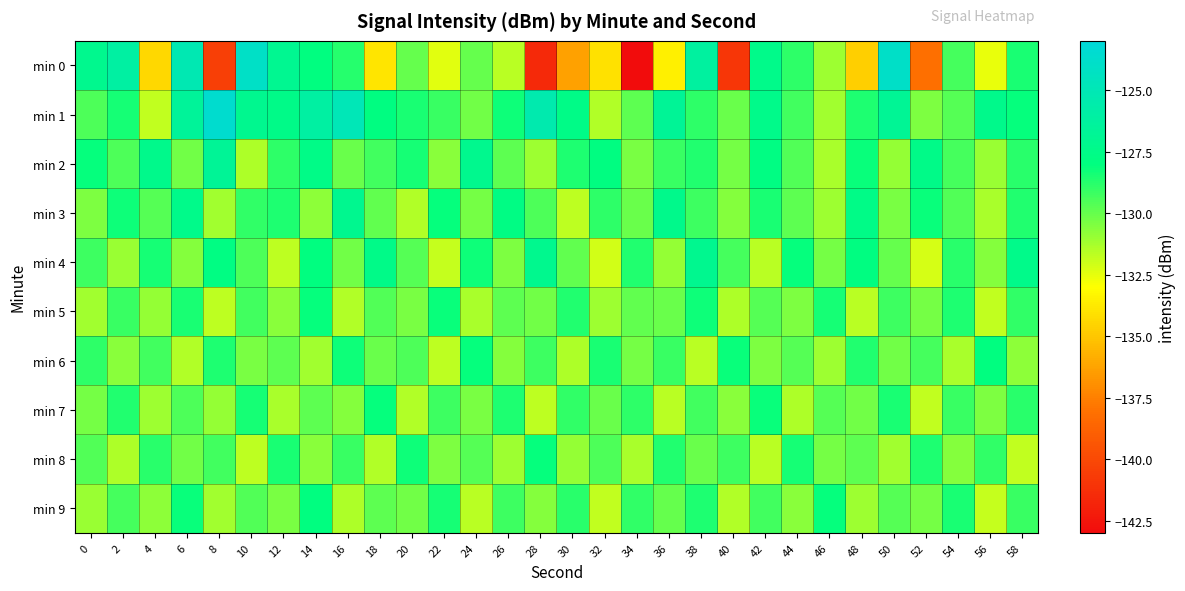

Reading left to right, extract all data points from this chart.

min 0: 0=-127.2	2=-126.1	4=-134.4	6=-125.1	8=-140.5	10=-124.0	12=-127.0	14=-128.0	16=-128.8	18=-133.9	20=-130.0	22=-132.5	24=-130.0	26=-131.7	28=-141.5	30=-136.3	32=-134.1	34=-143.0	36=-133.5	38=-126.3	40=-140.9	42=-127.4	44=-128.9	46=-131.1	48=-134.7	50=-124.0	52=-138.1	54=-129.4	56=-132.6	58=-128.5
min 1: 0=-129.5	2=-128.5	4=-131.8	6=-126.6	8=-123.6	10=-127.1	12=-127.5	14=-126.1	16=-124.9	18=-127.9	20=-128.5	22=-129.1	24=-130.2	26=-128.3	28=-125.4	30=-127.6	32=-131.5	34=-129.8	36=-126.7	38=-128.9	40=-130.1	42=-127.4	44=-129.3	46=-131.2	48=-128.6	50=-126.8	52=-130.5	54=-129.7	56=-127.3	58=-128.1
min 2: 0=-128.1	2=-129.5	4=-127.3	6=-130.2	8=-126.7	10=-131.4	12=-128.9	14=-127.6	16=-130.1	18=-129.3	20=-128.4	22=-130.7	24=-127.2	26=-129.8	28=-131.1	30=-128.6	32=-127.9	34=-130.4	36=-129.1	38=-128.7	40=-130.3	42=-127.8	44=-129.6	46=-131.3	48=-128.2	50=-130.9	52=-127.5	54=-129.4	56=-131.0	58=-128.8
min 3: 0=-130.5	2=-128.3	4=-129.7	6=-127.4	8=-131.2	10=-129.0	12=-128.6	14=-130.8	16=-127.1	18=-129.9	20=-131.5	22=-128.1	24=-130.3	26=-127.7	28=-129.5	30=-131.7	32=-128.9	34=-130.1	36=-127.3	38=-129.2	40=-130.6	42=-128.5	44=-129.8	46=-131.1	48=-127.6	50=-130.4	52=-128.2	54=-129.6	56=-131.3	58=-128.7
min 4: 0=-129.2	2=-131.0	4=-128.4	6=-130.6	8=-127.8	10=-129.5	12=-131.7	14=-128.0	16=-130.2	18=-127.5	20=-129.7	22=-131.9	24=-128.3	26=-130.5	28=-127.2	30=-129.9	32=-132.1	34=-128.7	36=-130.9	38=-127.1	40=-129.4	42=-131.6	44=-128.1	46=-130.3	48=-127.9	50=-130.0	52=-132.2	54=-128.8	56=-130.6	58=-127.4
min 5: 0=-131.2	2=-129.1	4=-130.9	6=-128.5	8=-131.7	10=-129.3	12=-130.7	14=-128.1	16=-131.5	18=-129.6	20=-130.4	22=-128.2	24=-131.3	26=-129.8	28=-130.2	30=-128.7	32=-131.1	34=-129.9	36=-130.1	38=-128.3	40=-131.4	42=-129.7	44=-130.5	46=-128.4	48=-131.6	50=-129.2	52=-130.3	54=-128.6	56=-131.8	58=-129.0
min 6: 0=-128.9	2=-130.7	4=-129.3	6=-131.5	8=-128.6	10=-130.4	12=-129.8	14=-131.2	16=-128.3	18=-130.1	20=-129.5	22=-131.7	24=-128.1	26=-130.6	28=-129.2	30=-131.4	32=-128.5	34=-130.3	36=-129.1	38=-131.6	40=-128.2	42=-130.5	44=-129.7	46=-131.1	48=-128.7	50=-130.2	52=-129.4	54=-131.3	56=-128.0	58=-130.8
min 7: 0=-130.3	2=-128.7	4=-131.1	6=-129.5	8=-130.9	10=-128.4	12=-131.3	14=-129.8	16=-130.6	18=-128.1	20=-131.5	22=-129.2	24=-130.4	26=-128.6	28=-131.7	30=-129.0	32=-130.1	34=-128.9	36=-131.6	38=-129.3	40=-130.7	42=-128.2	44=-131.4	46=-129.7	48=-130.2	50=-128.5	52=-131.8	54=-129.1	56=-130.5	58=-128.8
min 8: 0=-129.6	2=-131.4	4=-128.8	6=-130.2	8=-129.3	10=-131.7	12=-128.5	14=-130.7	16=-129.1	18=-131.5	20=-128.3	22=-130.5	24=-129.7	26=-131.1	28=-128.1	30=-130.9	32=-129.5	34=-131.3	36=-128.7	38=-130.1	40=-129.2	42=-131.6	44=-128.4	46=-130.3	48=-129.8	50=-131.2	52=-128.6	54=-130.6	56=-129.0	58=-131.8
min 9: 0=-131.0	2=-129.4	4=-130.8	6=-128.2	8=-131.2	10=-129.6	12=-130.4	14=-128.0	16=-131.4	18=-129.8	20=-130.2	22=-128.4	24=-131.6	26=-129.2	28=-130.6	30=-128.8	32=-131.8	34=-129.0	36=-130.0	38=-128.6	40=-131.5	42=-129.3	44=-130.7	46=-128.1	48=-131.1	50=-129.7	52=-130.3	54=-128.5	56=-131.9	58=-129.1